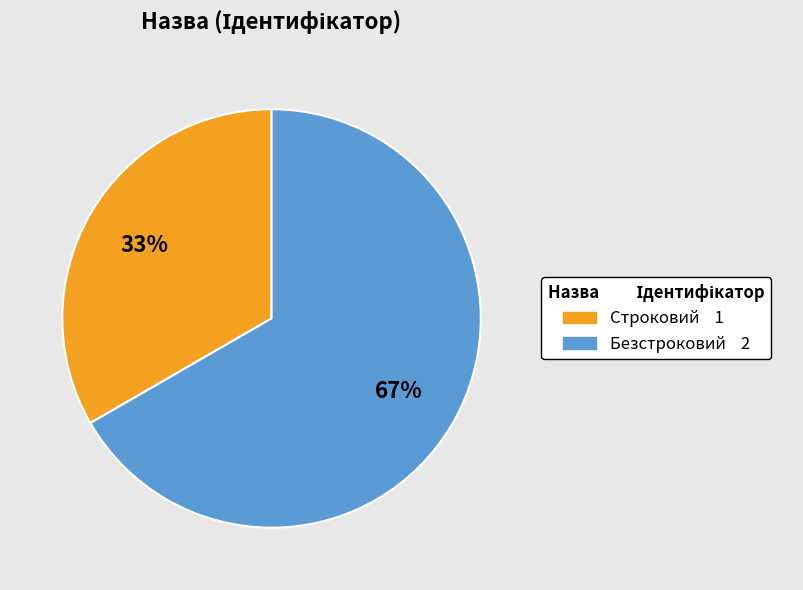

Which has a higher value, Безстроковий or Строковий?

Безстроковий